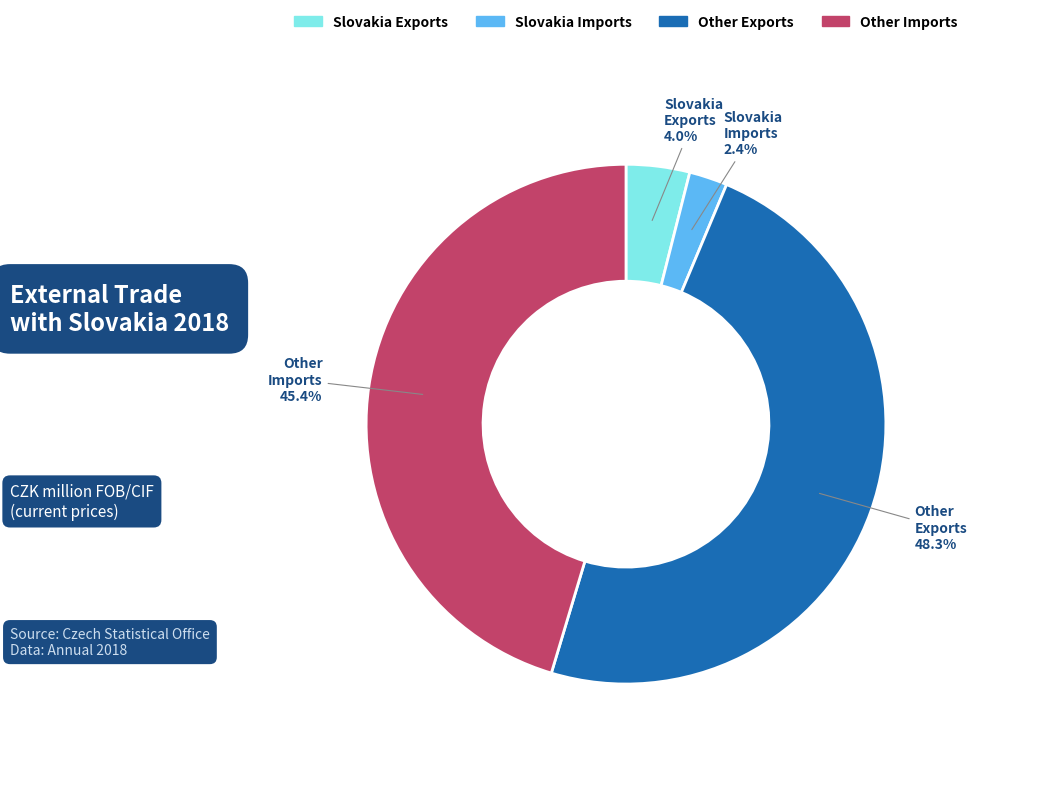

Does Other Imports represent more than half of the total?

No